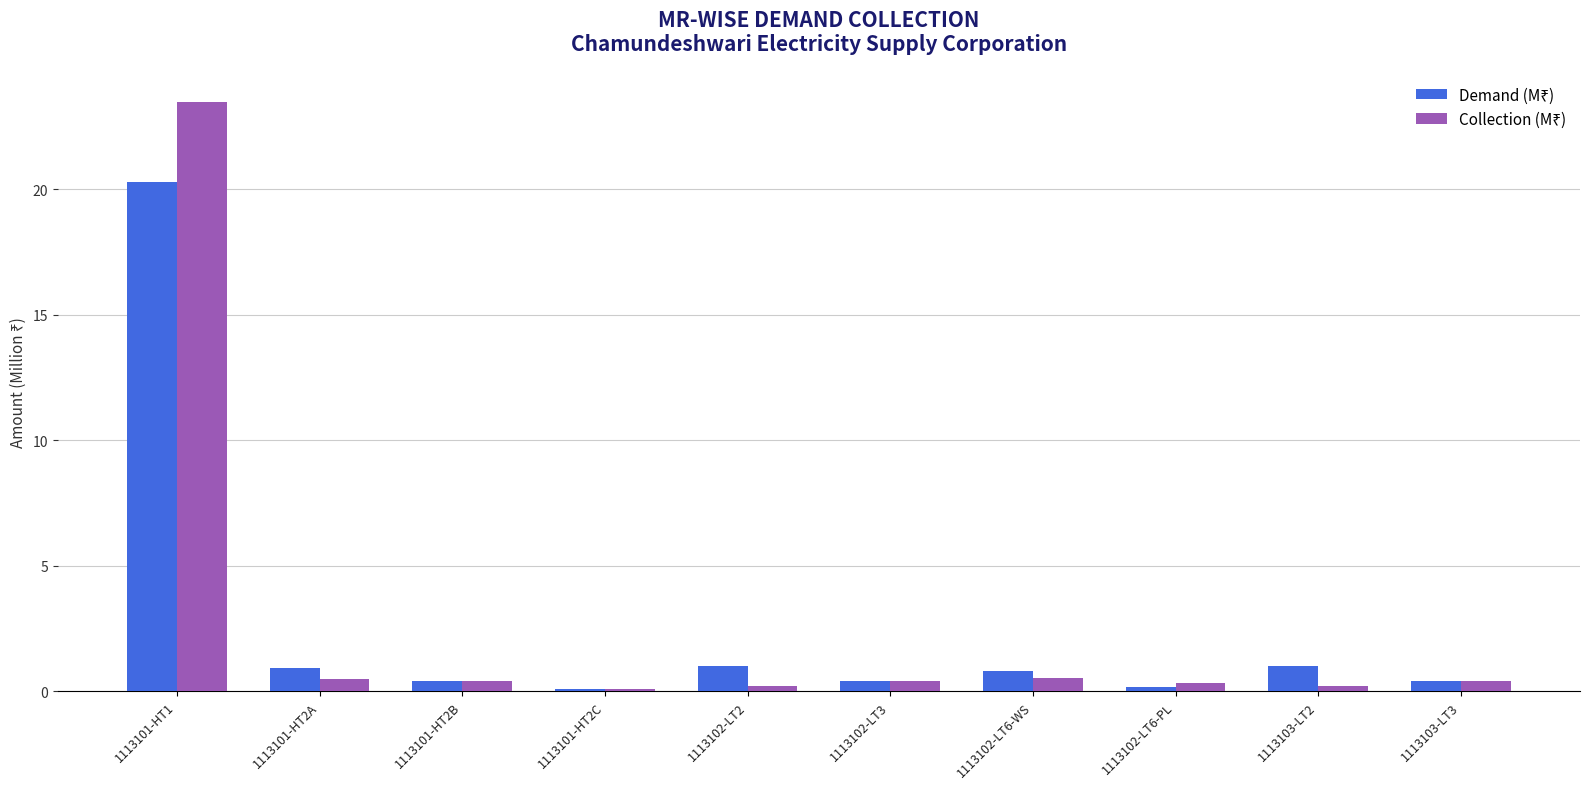

At which category is the sum across all series the highest?

1113101-HT1